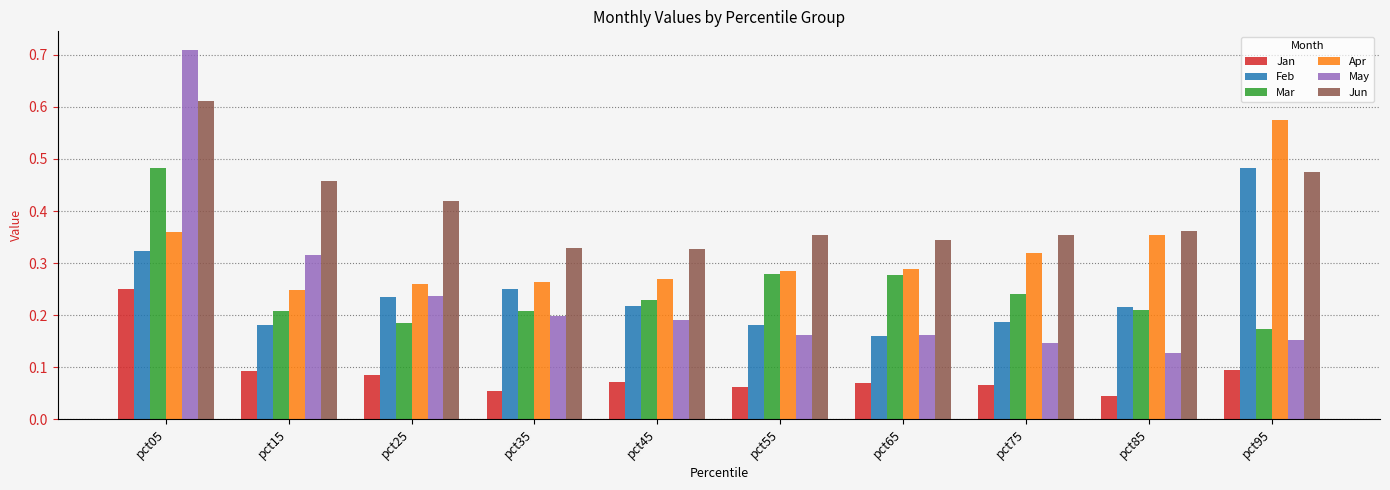

What is the sum of the Jun values at pct75 and pct15?

0.8